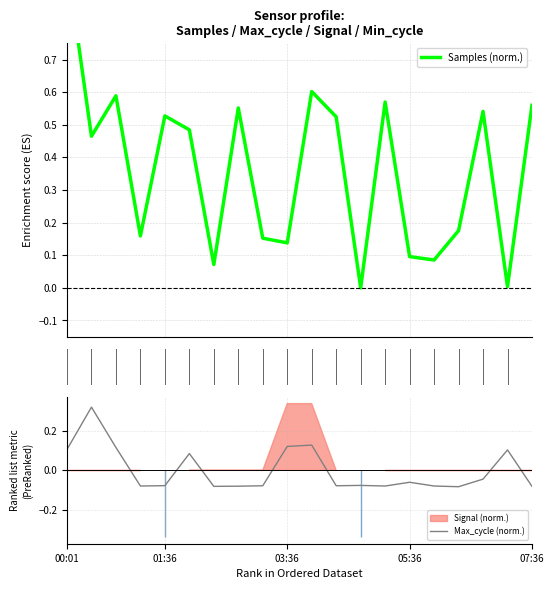

How many Max_cycle (norm.) values are between 0 and 1?

7